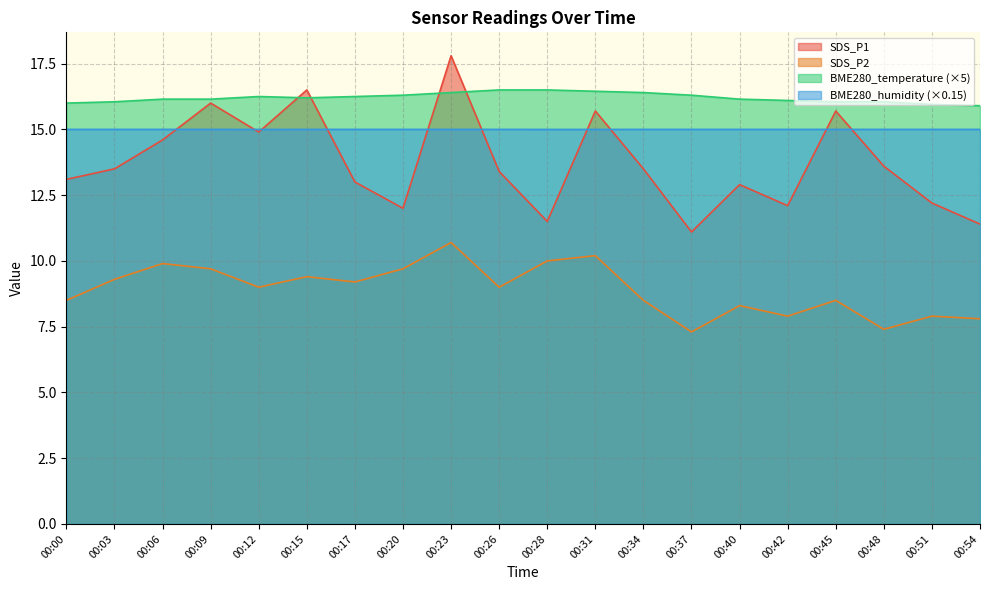

The value of BME280_temperature at 00:12 is 16.2. True or false?

True